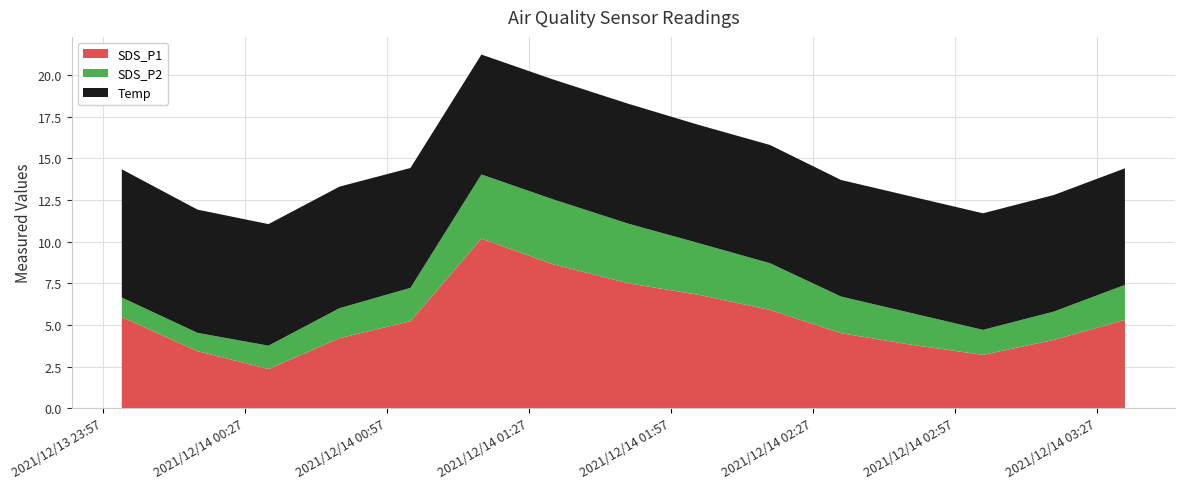

Reading left to right, extract all data points from this chart.

SDS_P1: 5.5	3.4	2.4	4.2	5.2	10.2	8.7	7.5	6.8	5.9	4.5	3.8	3.2	4.1	5.3
SDS_P2: 1.2	1.1	1.4	1.8	2.0	3.9	3.9	3.6	3.1	2.8	2.2	1.9	1.5	1.7	2.1
Temp: 7.7	7.4	7.3	7.3	7.2	7.2	7.2	7.2	7.1	7.1	7.0	7.0	7.0	7.0	7.0